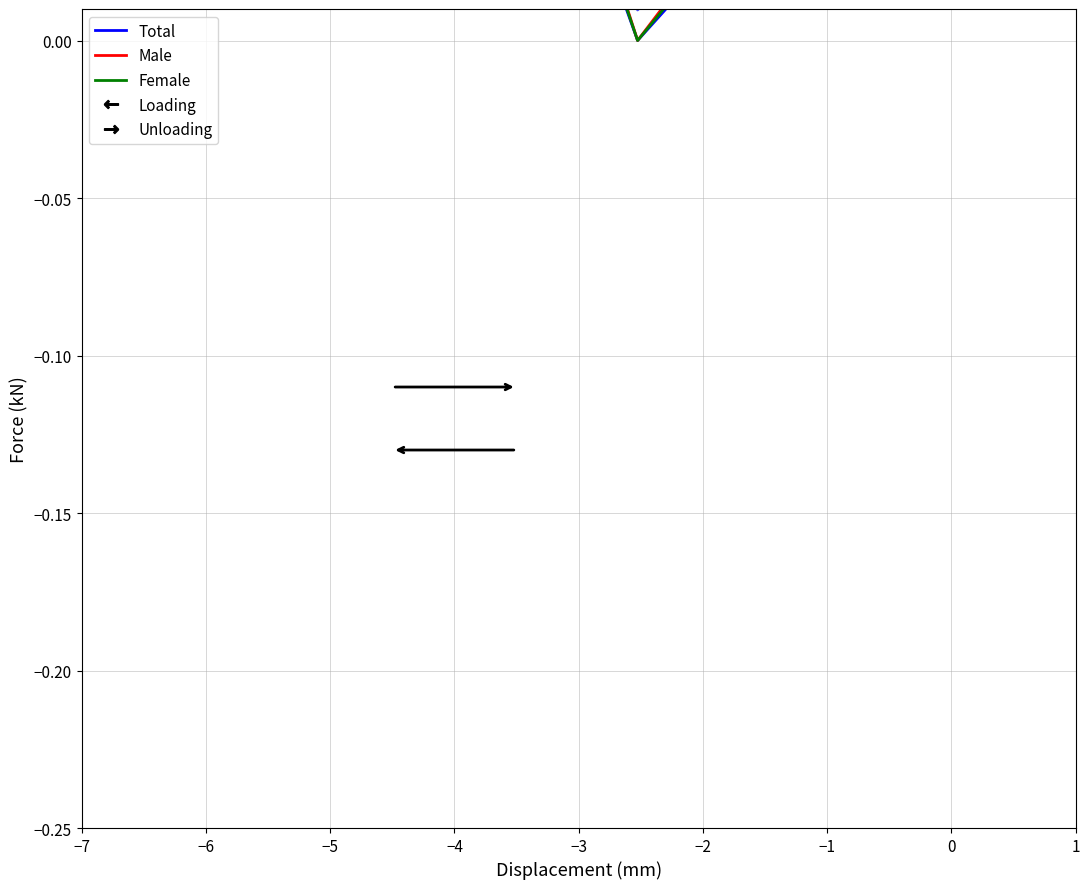

What is the difference between the maximum and minimum values in the Male series?

0.2